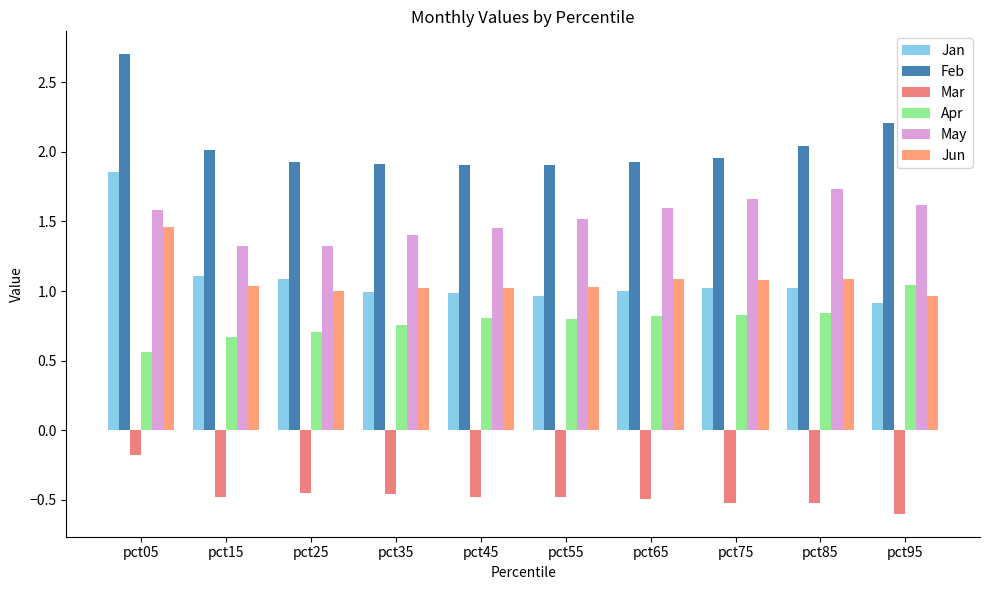

Rank the series by their maximum value, from lowest to highest.

Mar, Apr, Jun, May, Jan, Feb